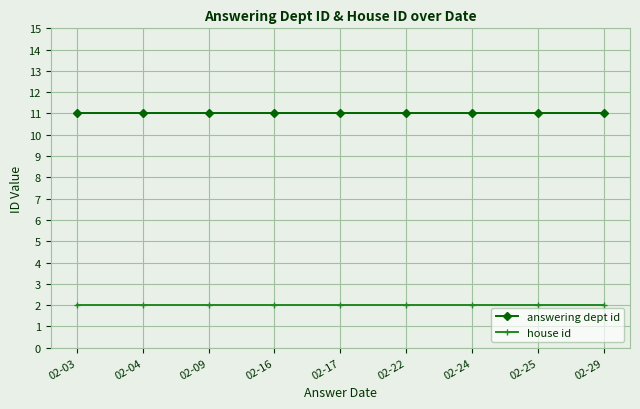

Is the value of house id at 02-03 greater than the value of answering dept id at 02-24?

No